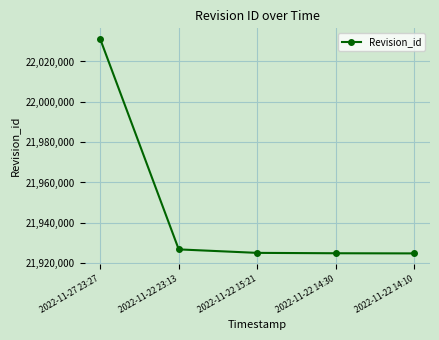

What value does the data have at 2022-11-22 15:21?

21925104